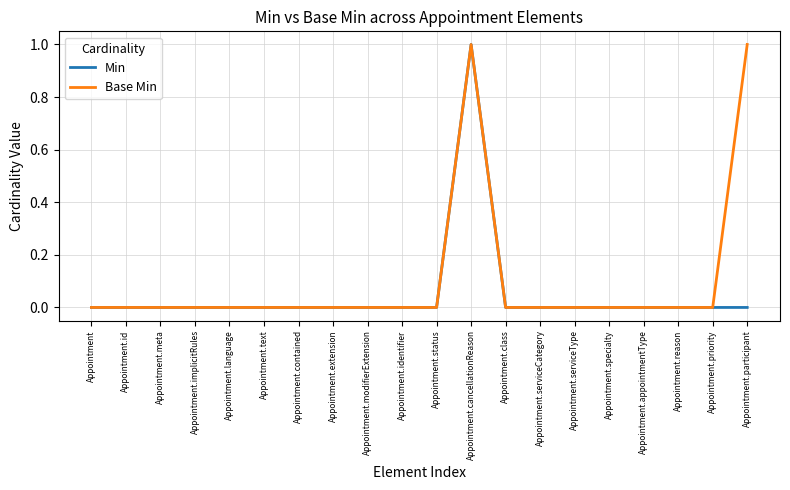

List the series in order of their overall mean, highest first.

Base Min, Min